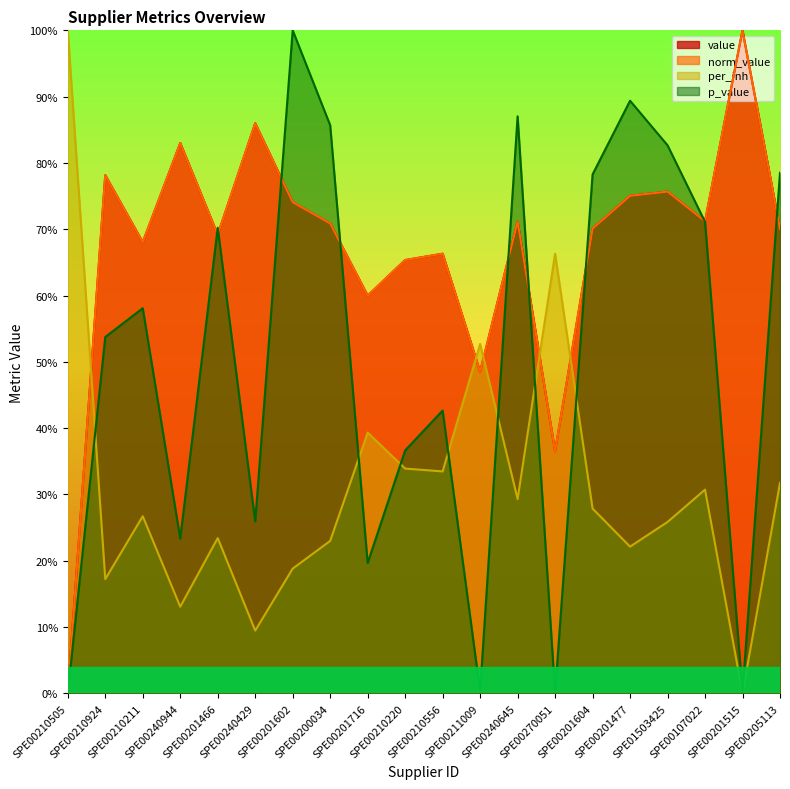

Which series changed the most between SPE00210211 and SPE00240645?

p_value